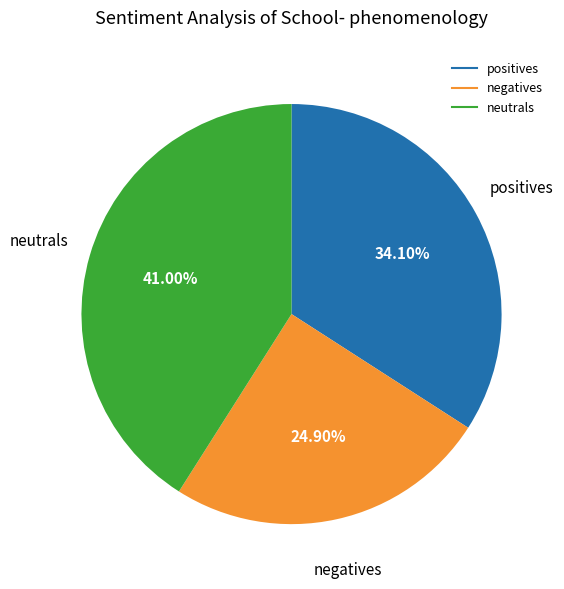

Does any single category account for the majority?

No